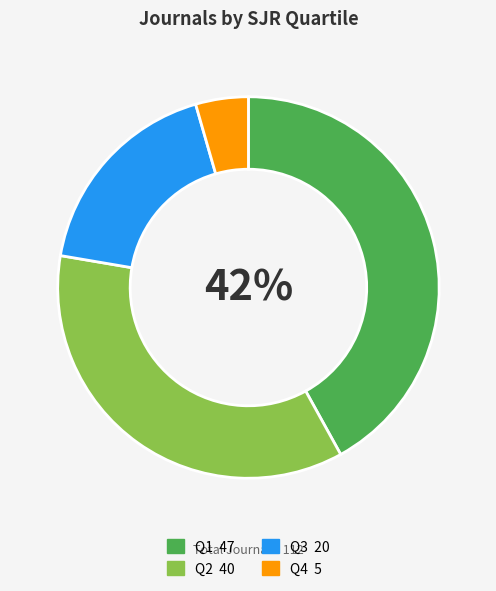

Is the sum of Q1 and Q3 greater than half?

Yes